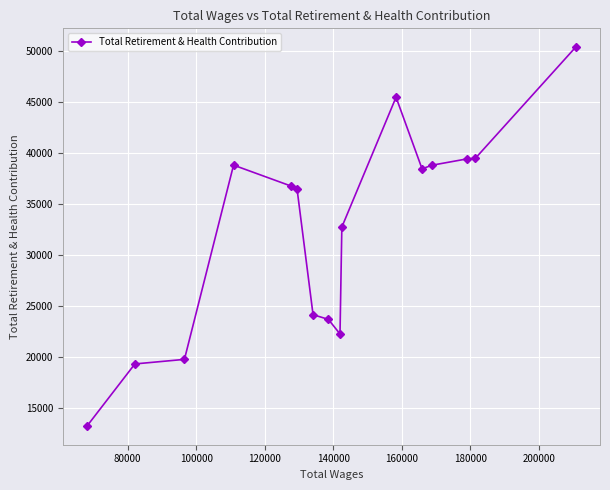

How many categories are shown in the chart?

16